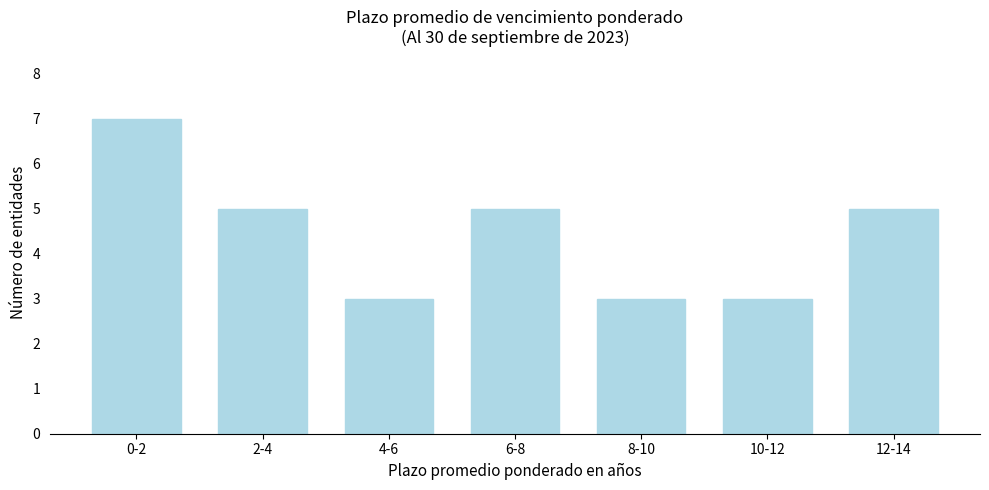

Reading right to left, extract all data points from this chart.

12-14=5	10-12=3	8-10=3	6-8=5	4-6=3	2-4=5	0-2=7